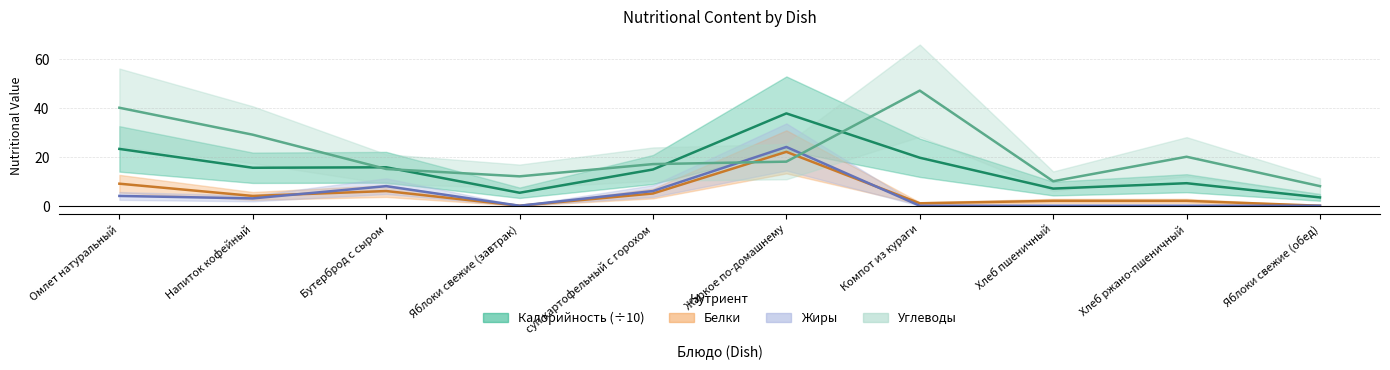

What is the difference between the Калорийность values at Яблоки свежие (завтрак) and Напиток кофейный?

10.2